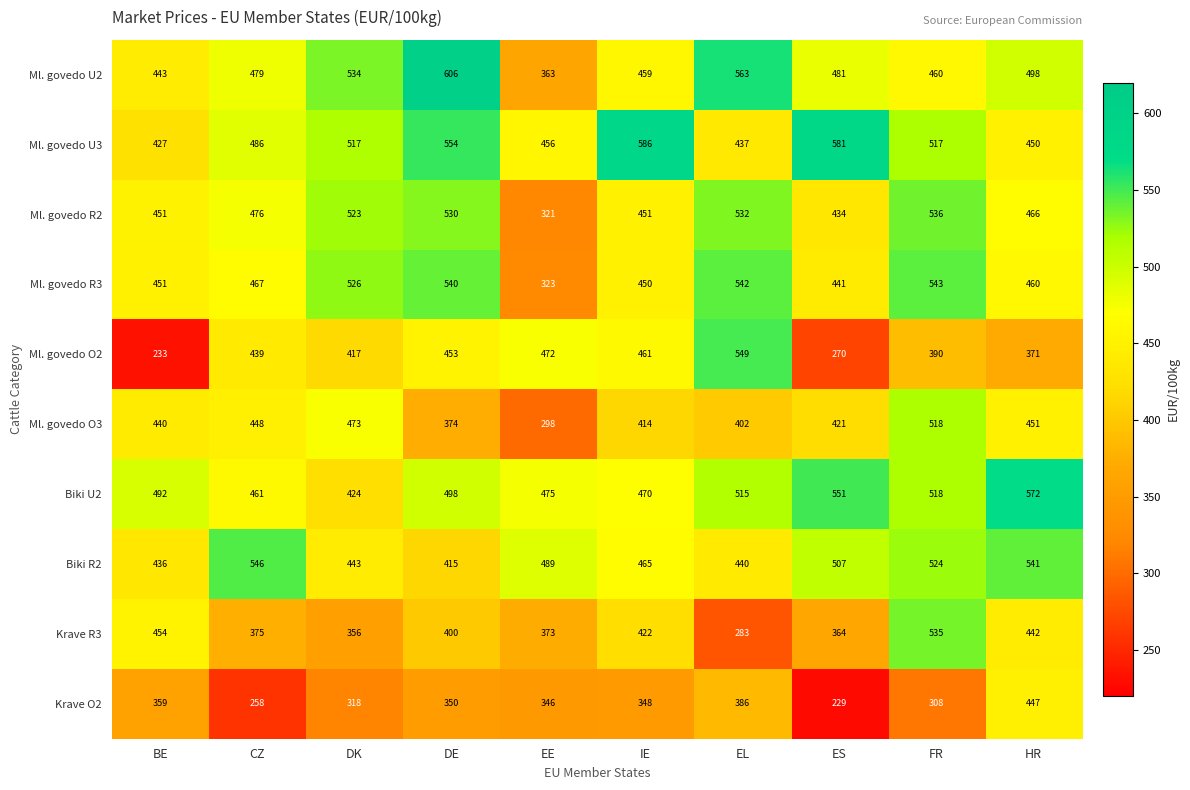

Read the Ml. govedo O2 value at FR, to the nearest 10.

390